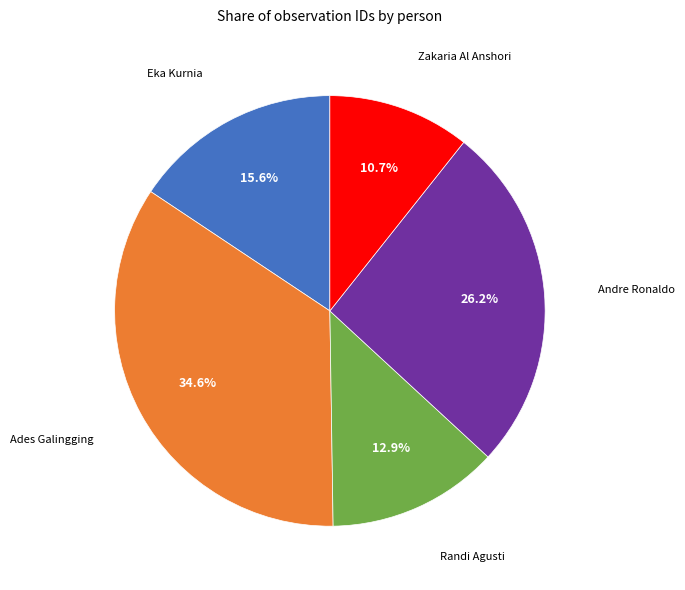

Does any single category account for the majority?

No